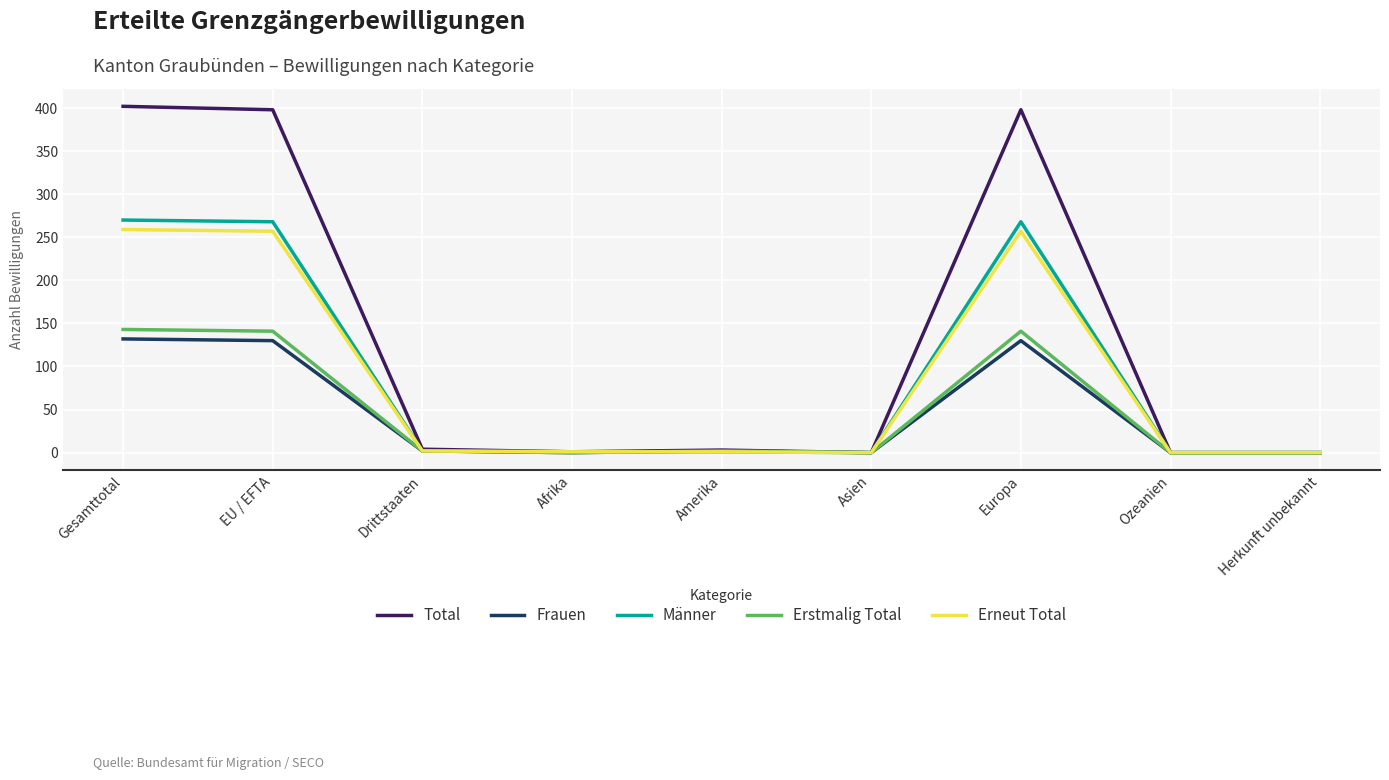

What position from the left is Herkunft unbekannt?

9